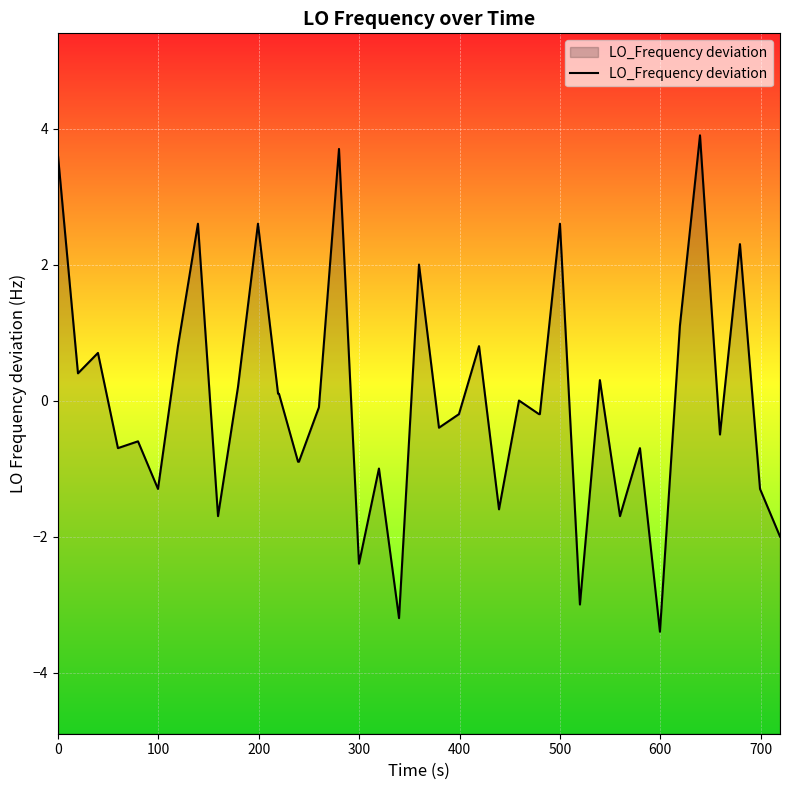

How many data points are above 0?

18